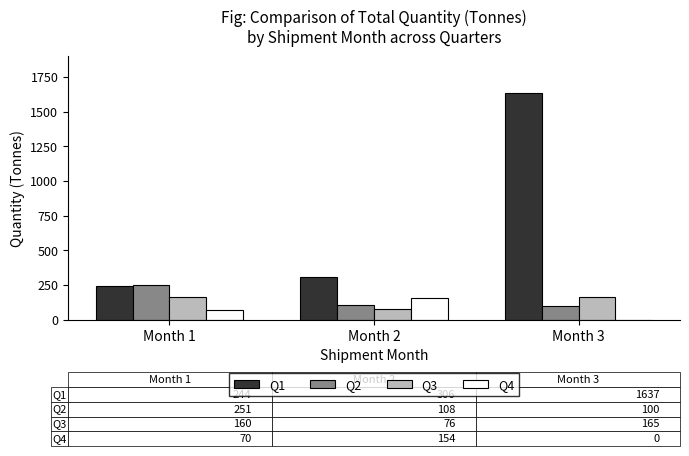

The Q3 series shows 76.2 at Month 2. True or false?

True